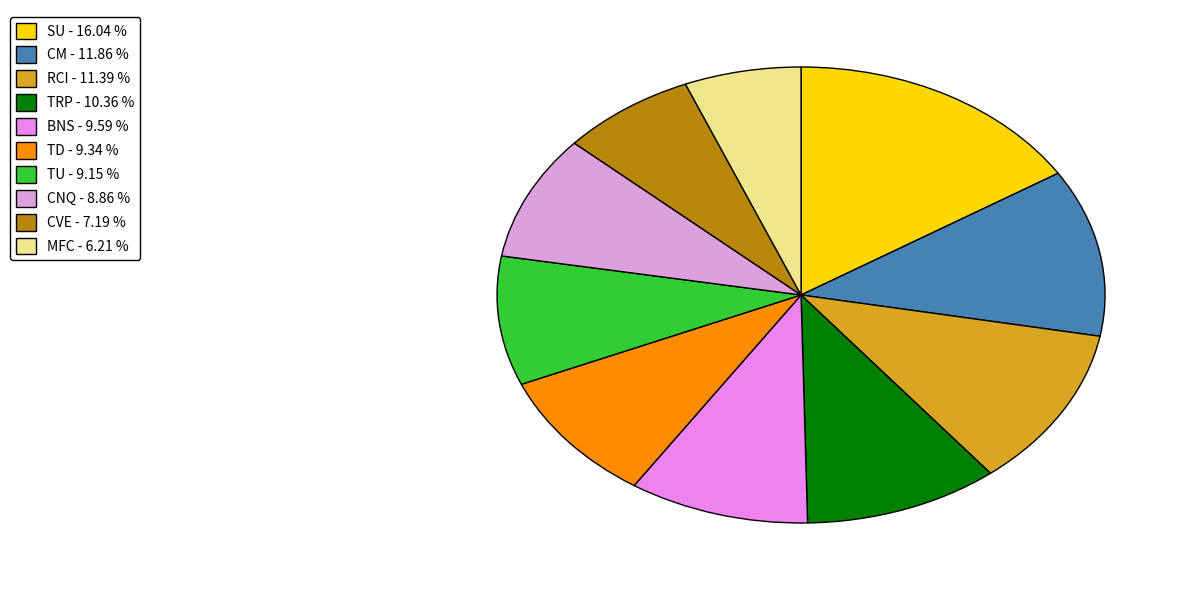

How many segments does this pie chart have?

10